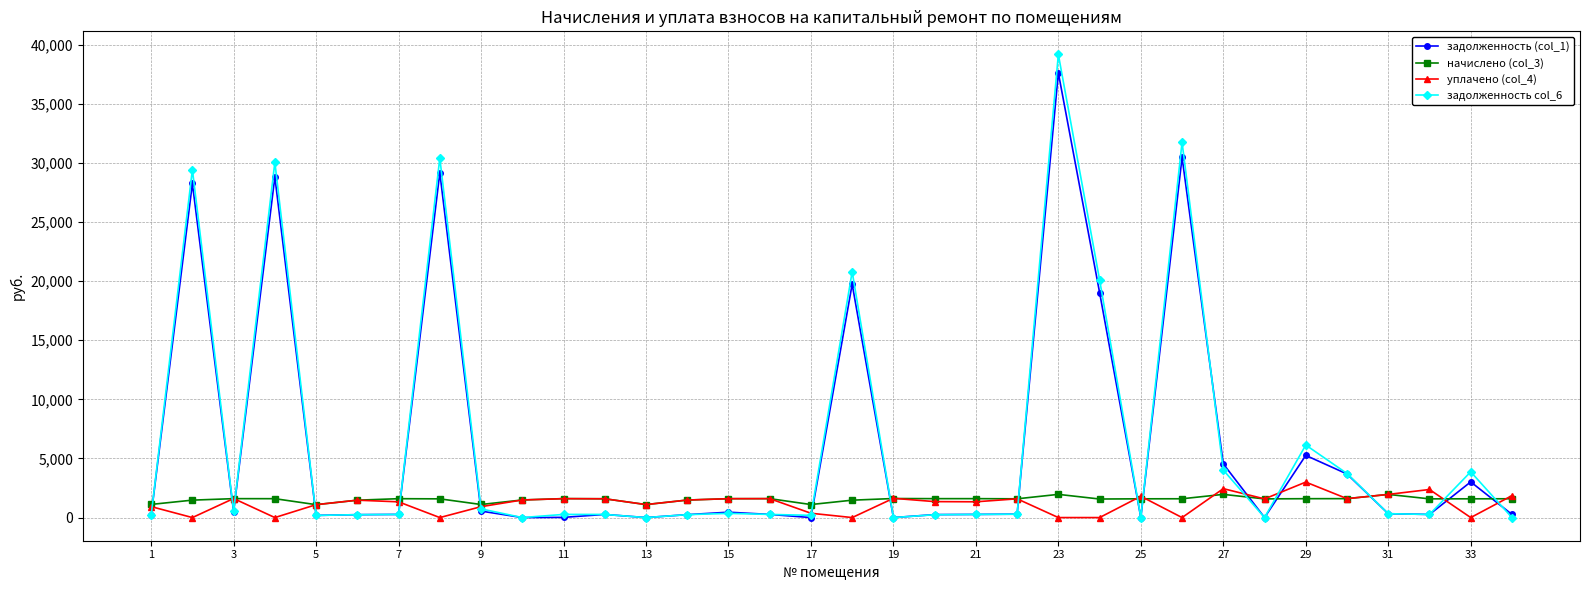

True or false: задолженность (col_1) has more than 2 interior local peaks.

True